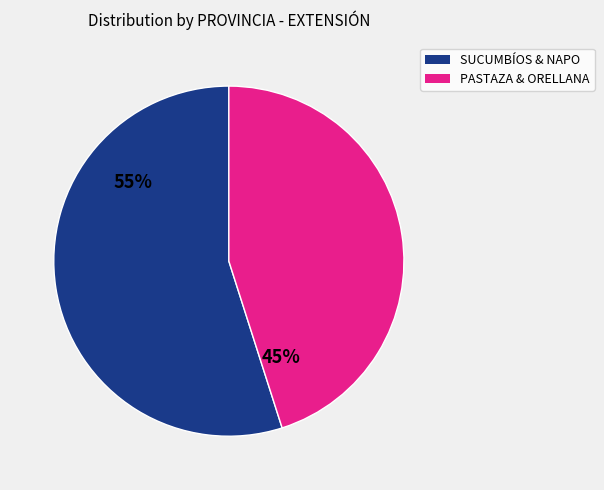

To the nearest percent, what is the average slice percentage?

50%